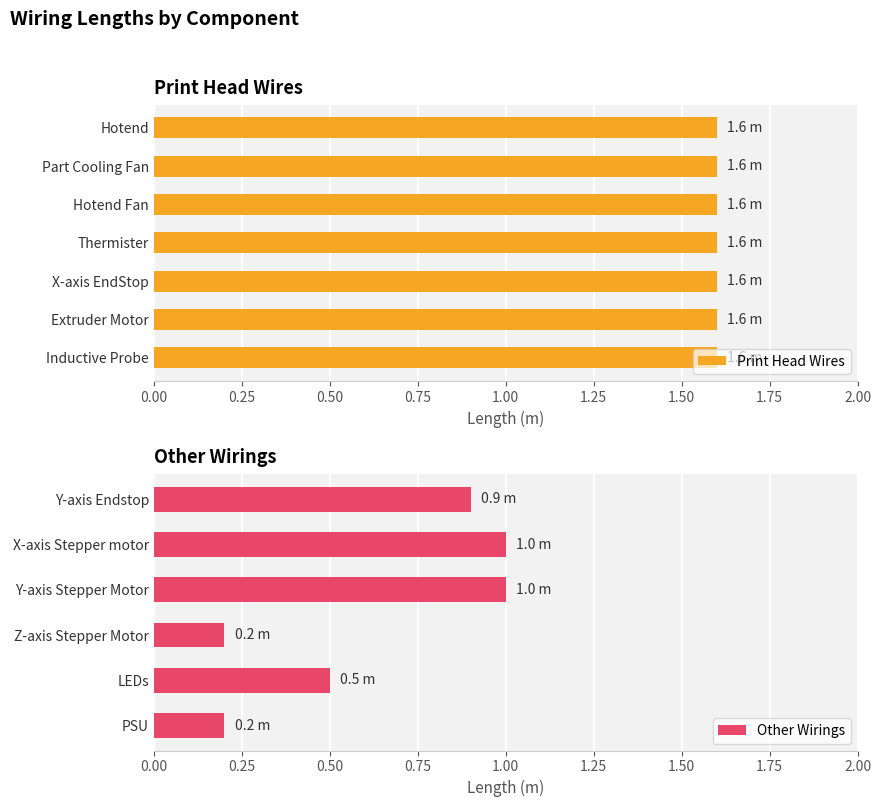

What is the sum of the values at X-axis EndStop and PSU?

1.8